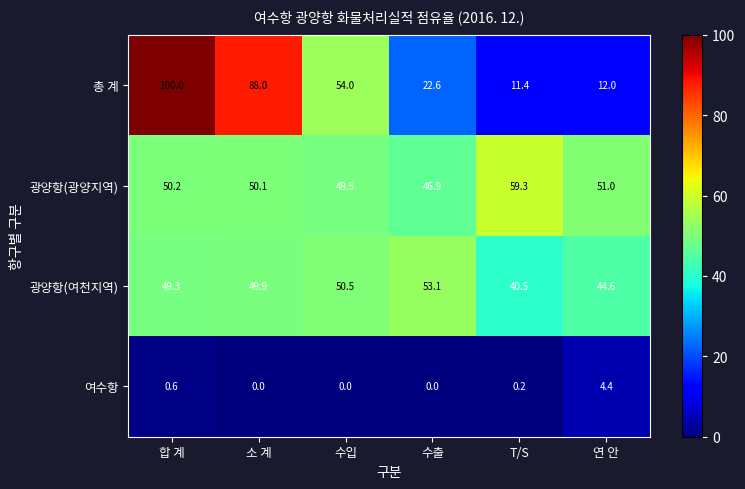

What is the total value across all series at 합 계?

200.1